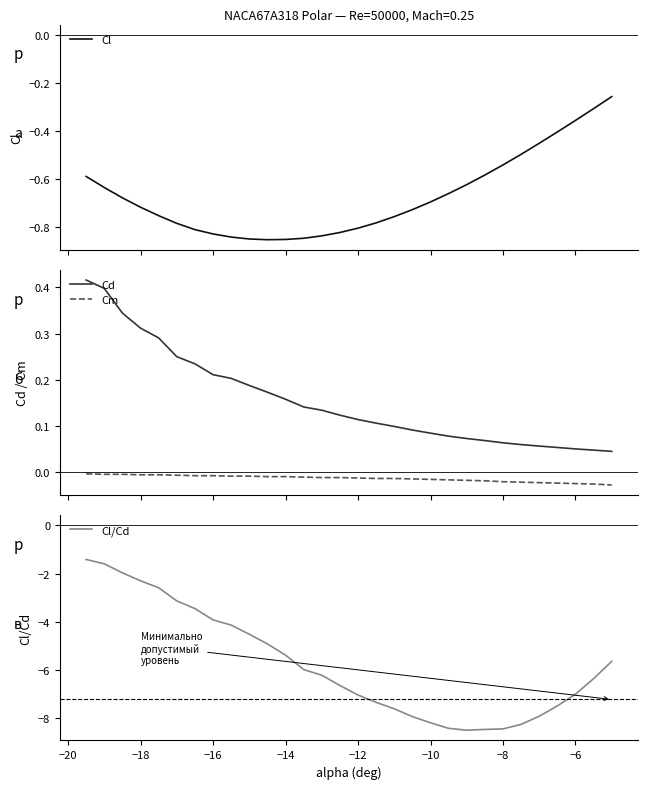

True or false: Cm and Cl cross at least once.

False